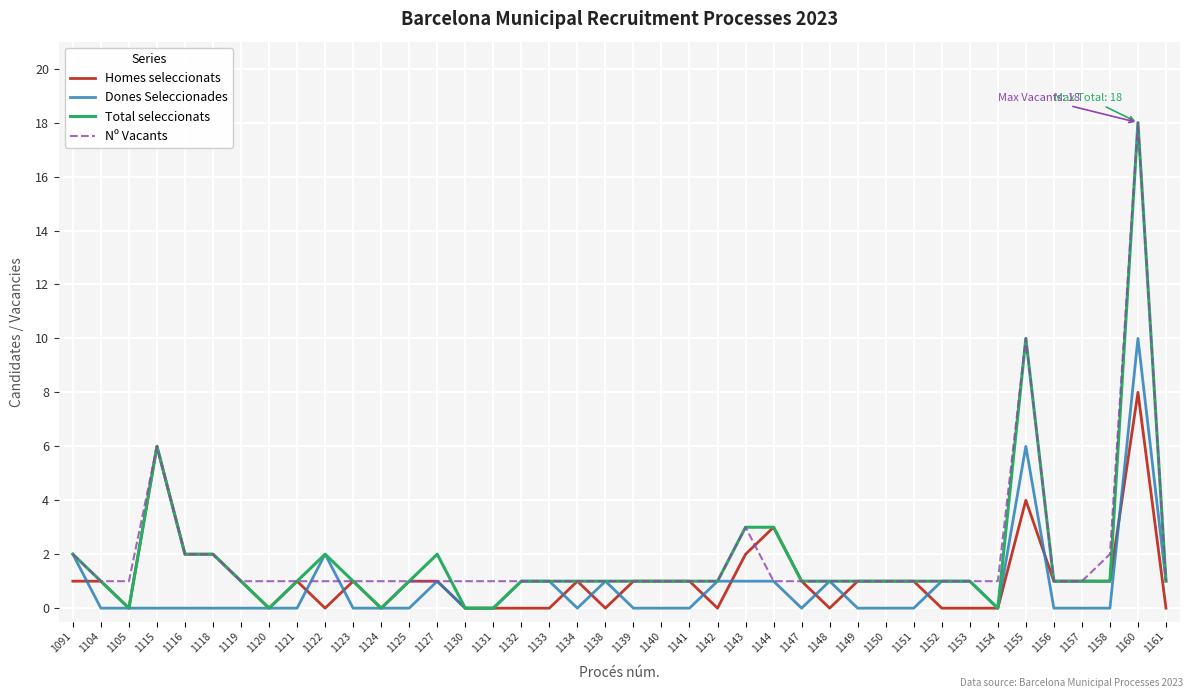

Is the value of Dones Seleccionades at 1115 greater than the value of Nº Vacants at 1134?

No